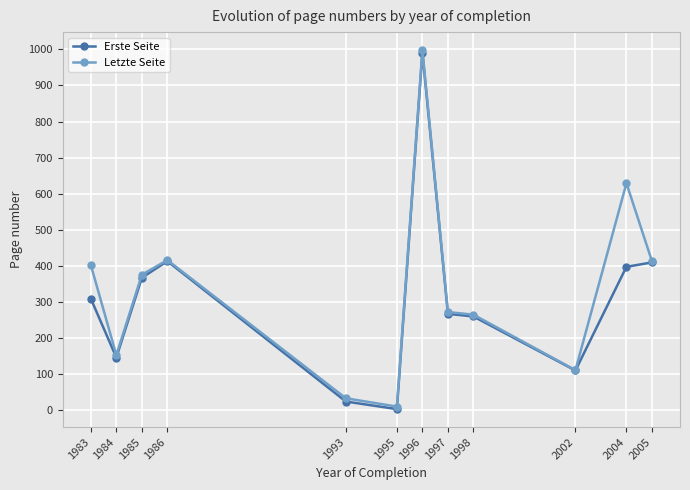

Which series changed the most between 1995 and 1997?

Erste Seite